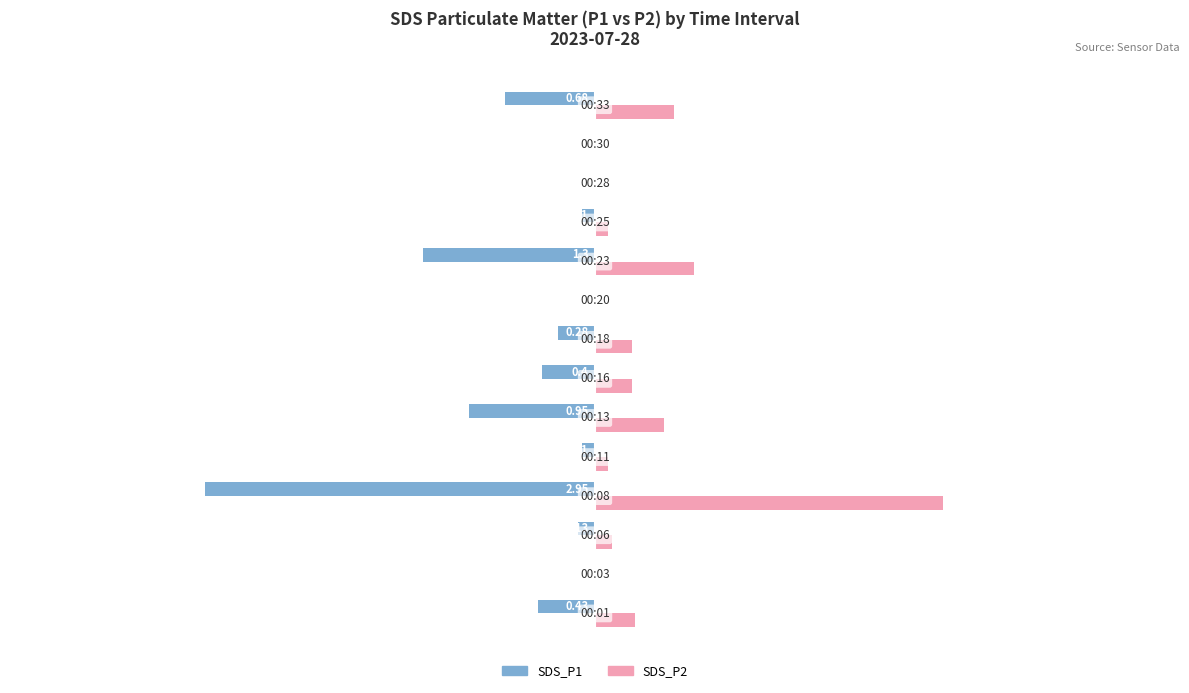

Which series has the largest total across all categories?

SDS_P2